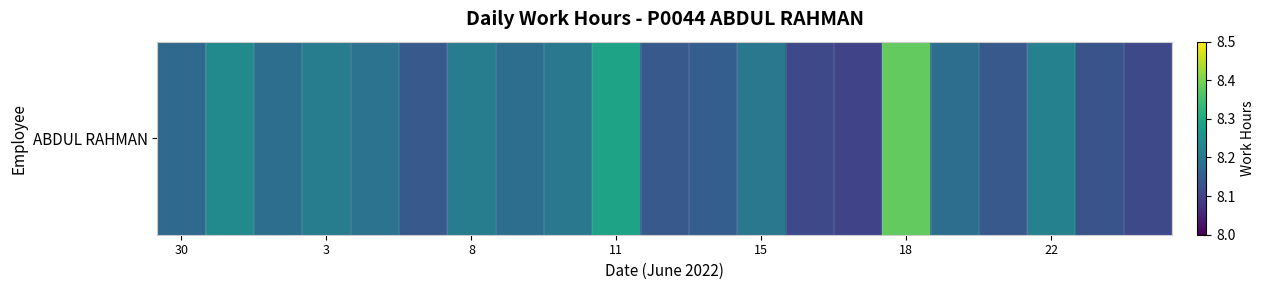

True or false: the data shows 13.5 at 18.

False